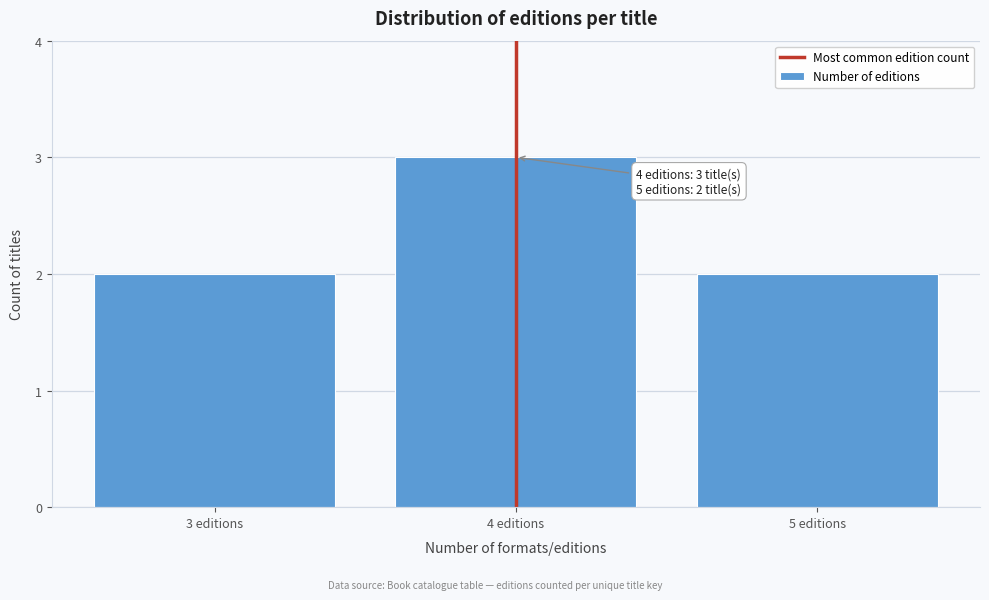

Reading left to right, what are all the values shown in this chart?

2	3	2